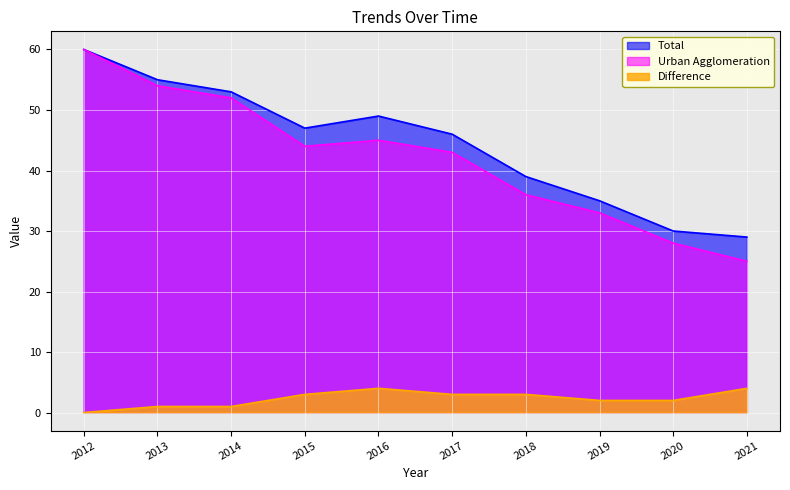

Reading left to right, extract all data points from this chart.

Total: 2012=60	2013=55	2014=53	2015=47	2016=49	2017=46	2018=39	2019=35	2020=30	2021=29
Urban Agglomeration: 2012=60	2013=54	2014=52	2015=44	2016=45	2017=43	2018=36	2019=33	2020=28	2021=25
Difference: 2012=0	2013=1	2014=1	2015=3	2016=4	2017=3	2018=3	2019=2	2020=2	2021=4